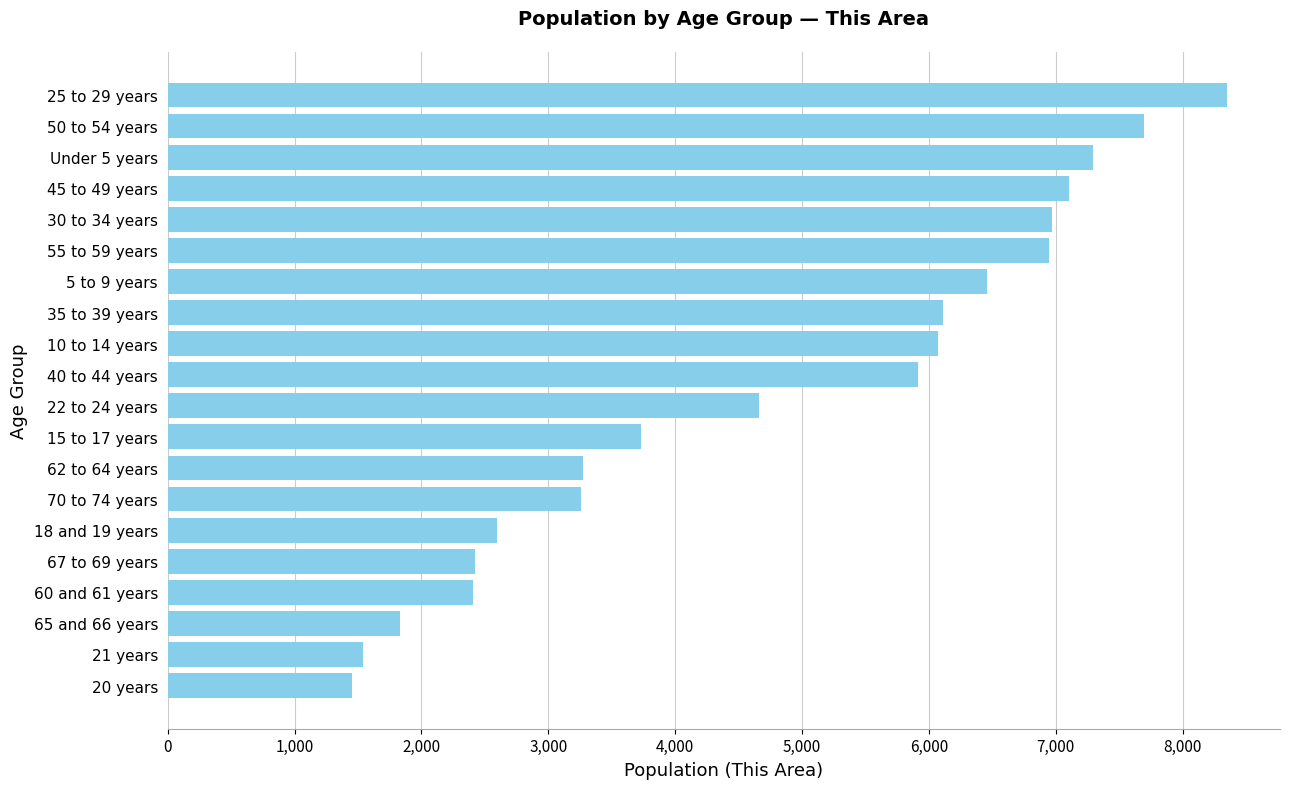

What is the sum of all values?

96072